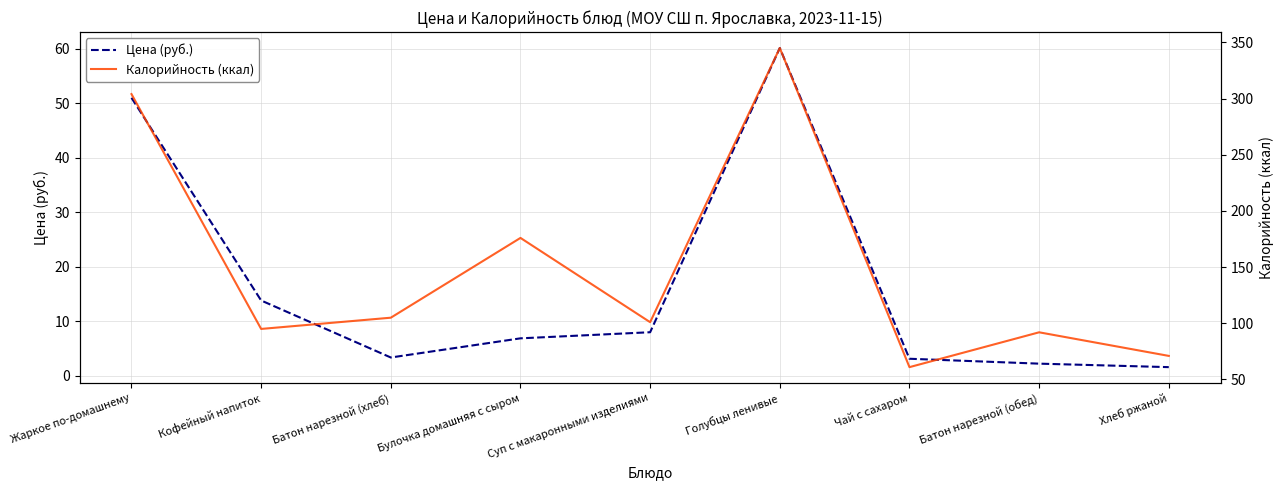

Is this an area chart (filled region under the line)?

No